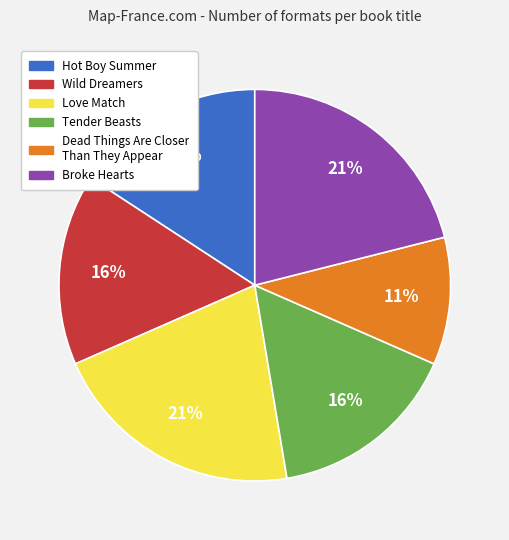

Count the number of slices in the pie.

6